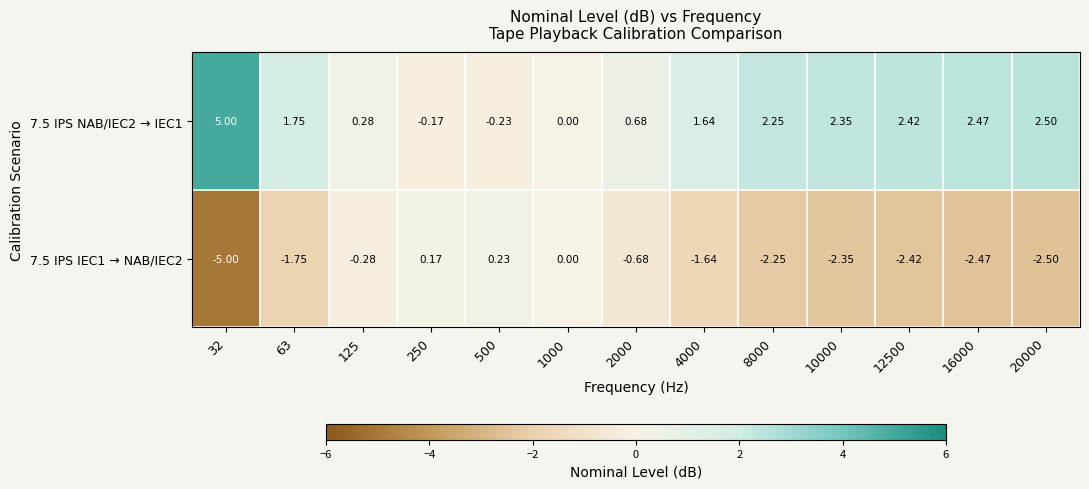

Reading left to right, list all the values displayed in this chart.

7.5 IPS NAB/IEC2 → IEC1: 32=5.0	63=1.8	125=0.3	250=-0.2	500=-0.2	1000=0.0	2000=0.7	4000=1.6	8000=2.2	10000=2.4	12500=2.4	16000=2.5	20000=2.5
7.5 IPS IEC1 → NAB/IEC2: 32=-5.0	63=-1.8	125=-0.3	250=0.2	500=0.2	1000=0.0	2000=-0.7	4000=-1.6	8000=-2.2	10000=-2.4	12500=-2.4	16000=-2.5	20000=-2.5